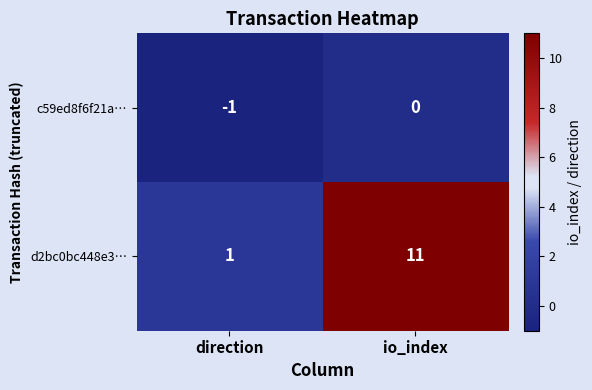

What is the sum of the d2bc0bc448e3… values at direction and io_index?

12